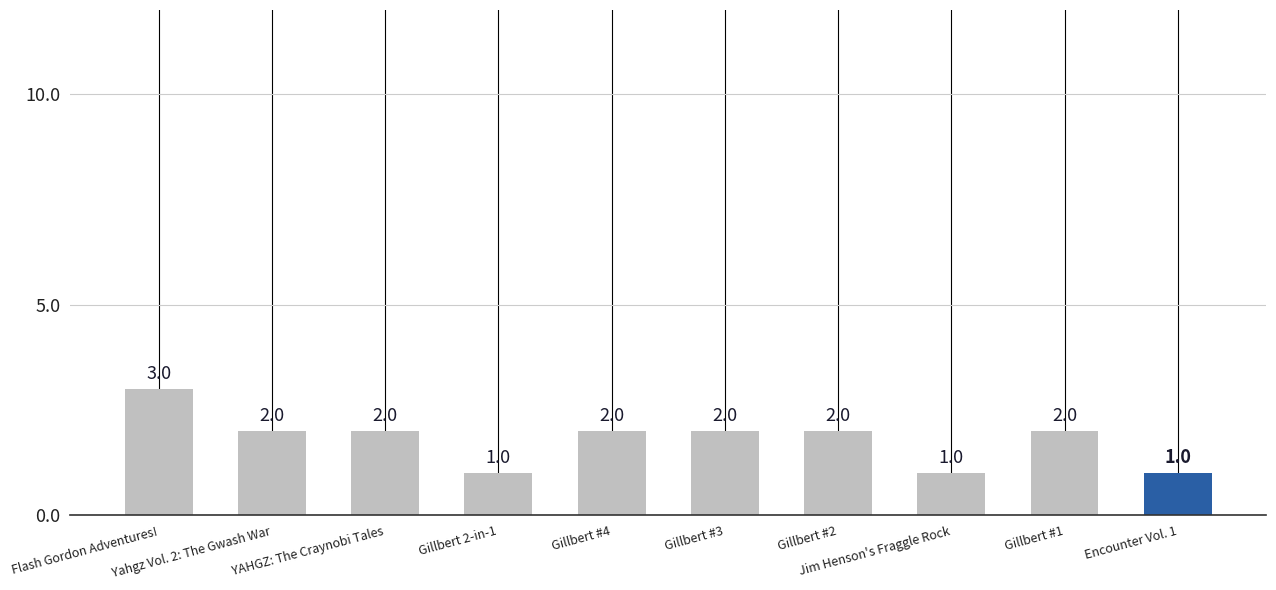

Reading left to right, what are all the values shown in this chart?

Flash Gordon Adventures!=3	Yahgz Vol. 2: The Gwash War=2	YAHGZ: The Craynobi Tales=2	Gillbert 2-in-1=1	Gillbert #4=2	Gillbert #3=2	Gillbert #2=2	Jim Henson's Fraggle Rock=1	Gillbert #1=2	Encounter Vol. 1=1